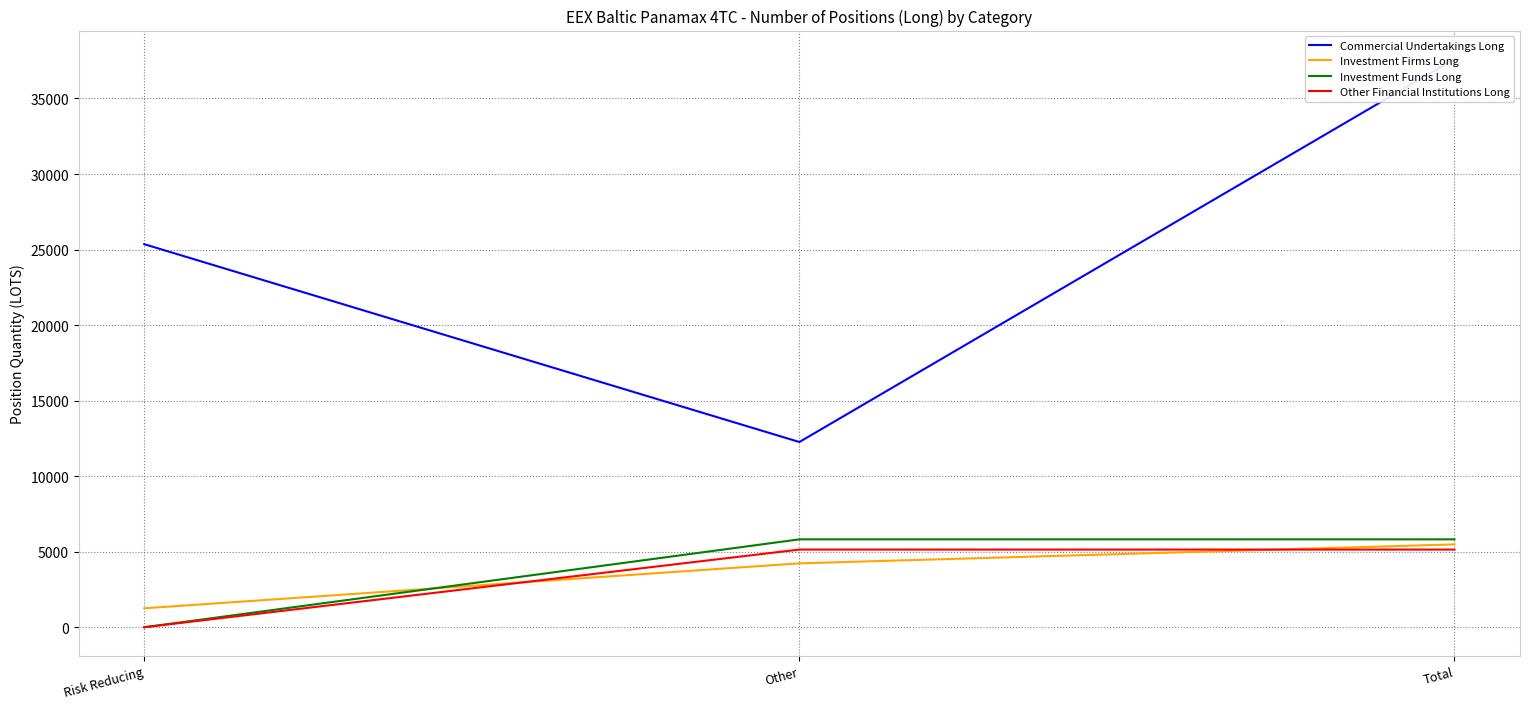

At Other, list the series in order from largest to smallest.

Commercial Undertakings Long, Investment Funds Long, Other Financial Institutions Long, Investment Firms Long